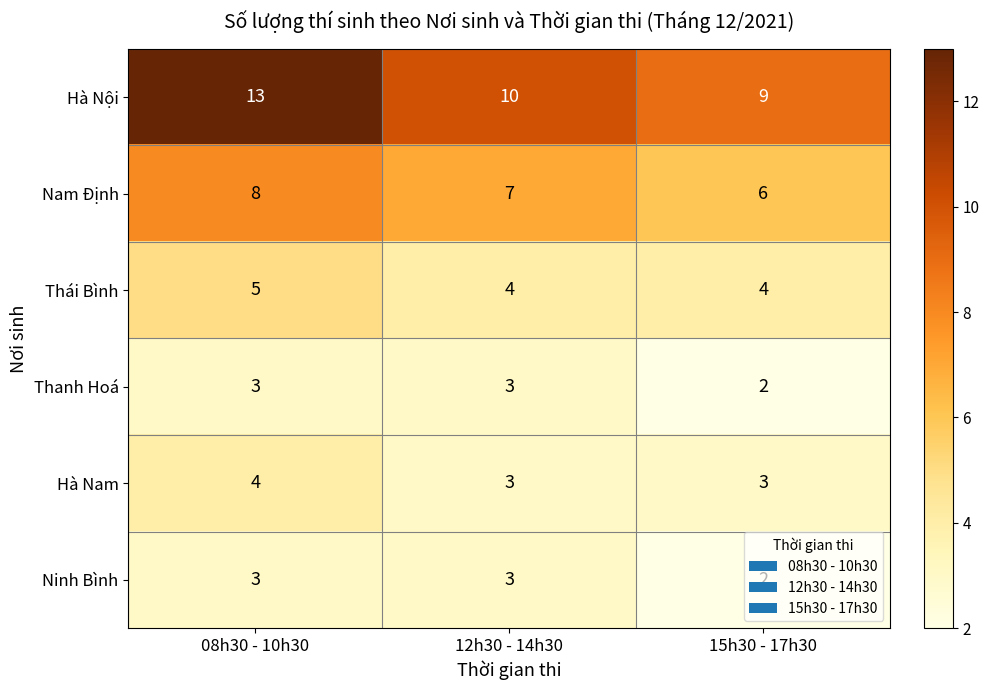

Where is Thanh Hoá nearest to the value 2?

15h30 - 17h30